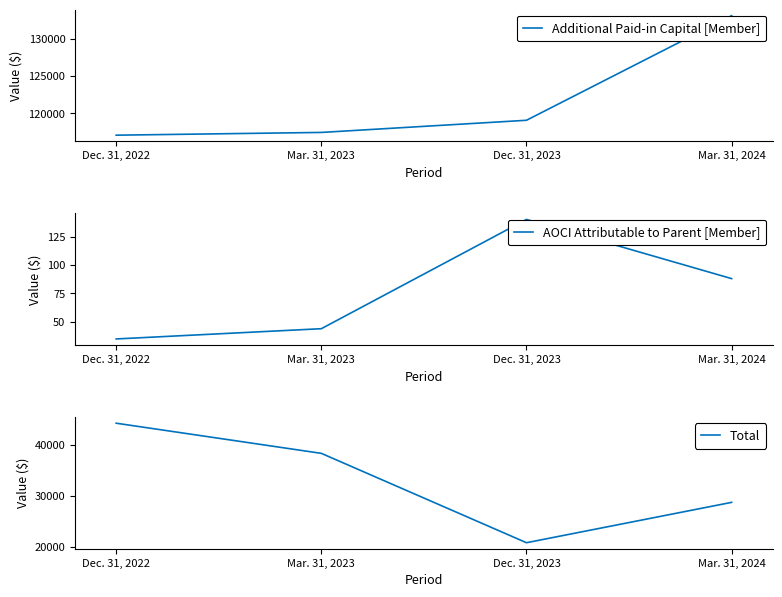

Which series has the largest total across all categories?

Additional Paid-in Capital [Member]